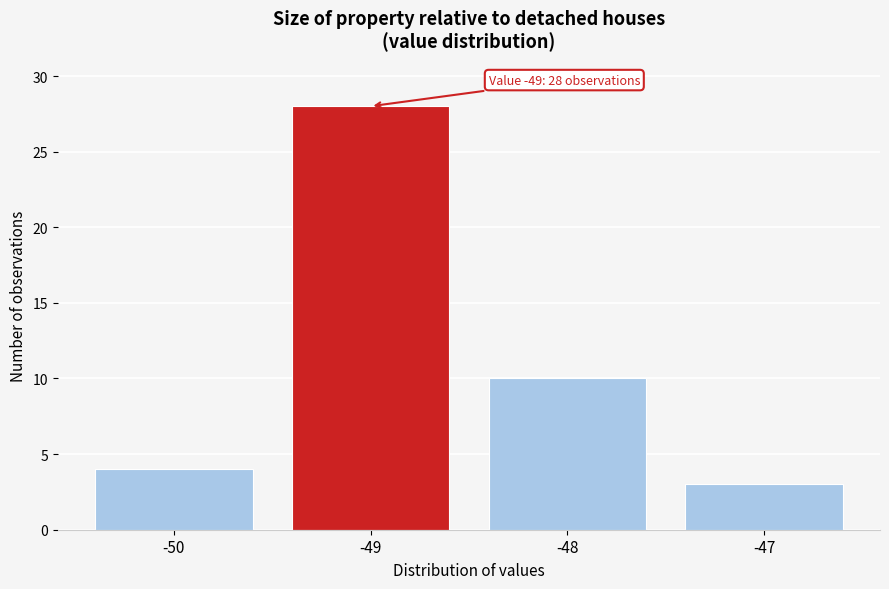

Reading left to right, list all the values displayed in this chart.

-50=4	-49=28	-48=10	-47=3